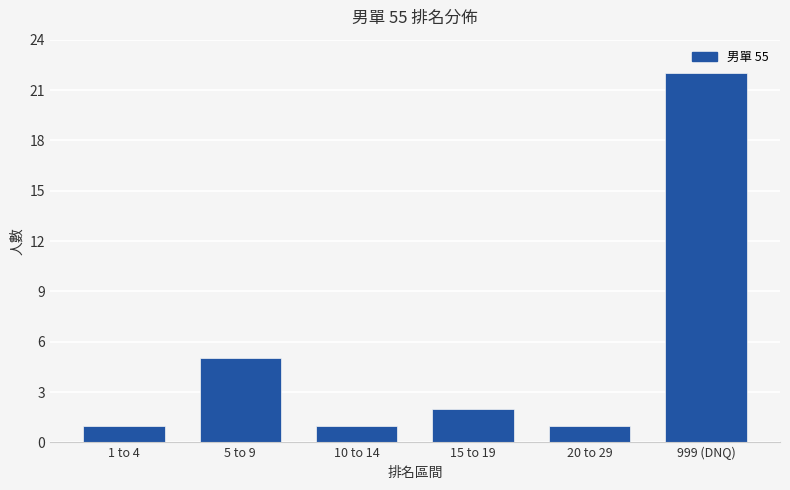

Reading left to right, extract all data points from this chart.

1	5	1	2	1	22